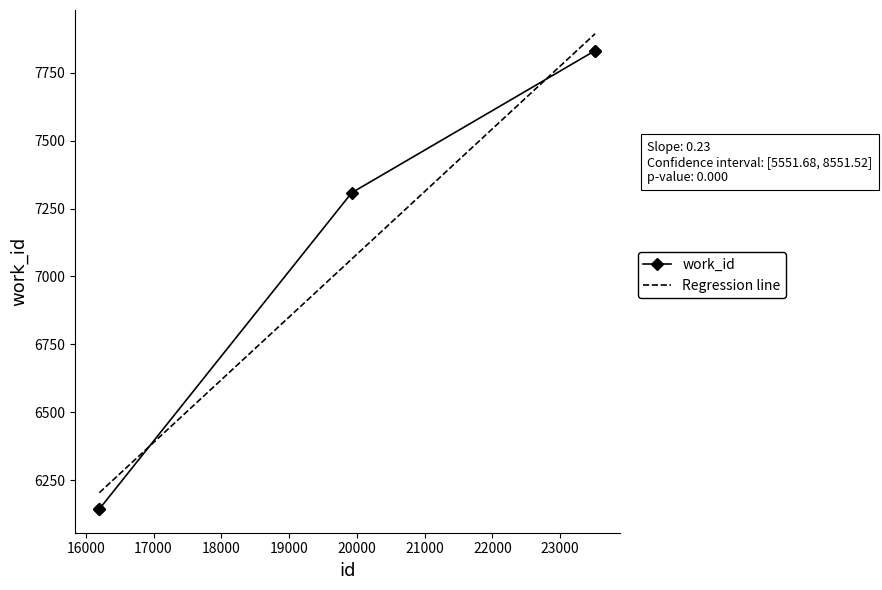

True or false: Regression line and work_id intersect in this chart.

True